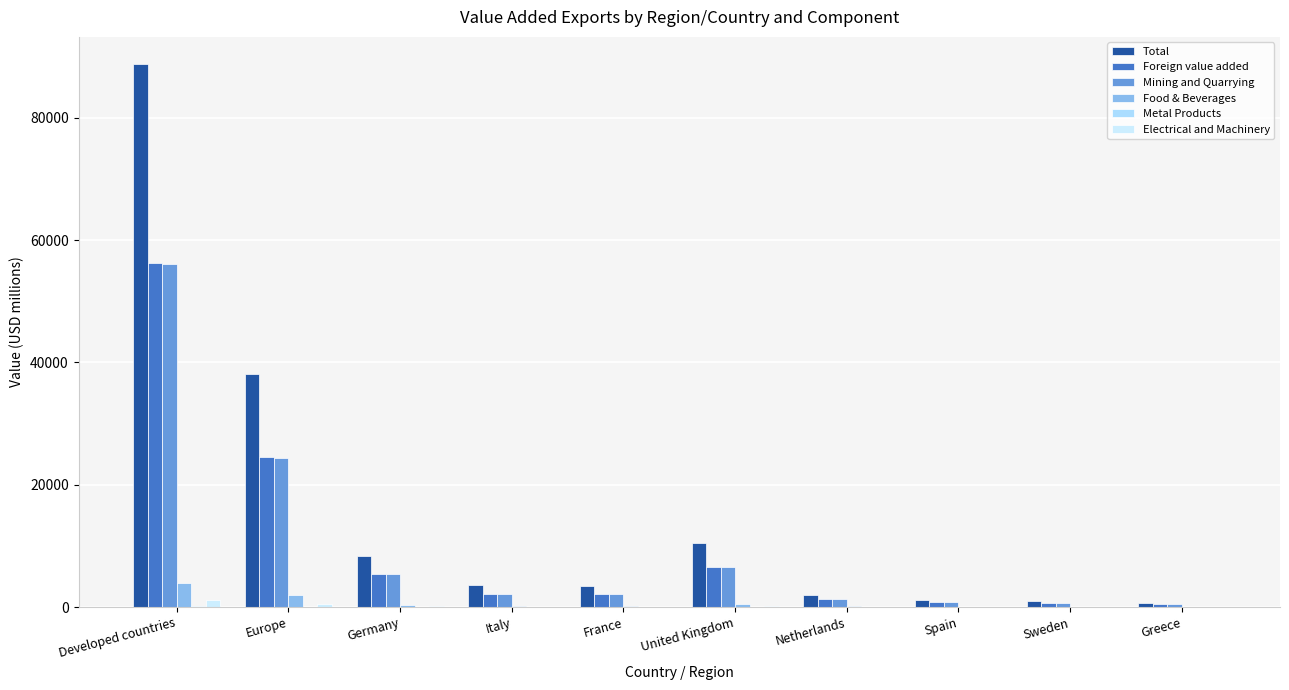

At how many categories does at least one series exceed 27429?

2